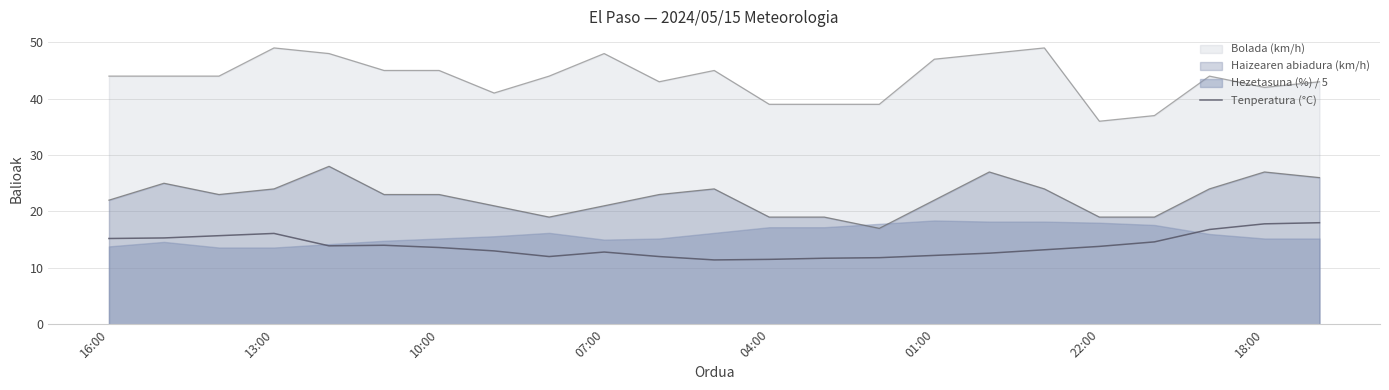

What is the label of the 15th point from the right?

8